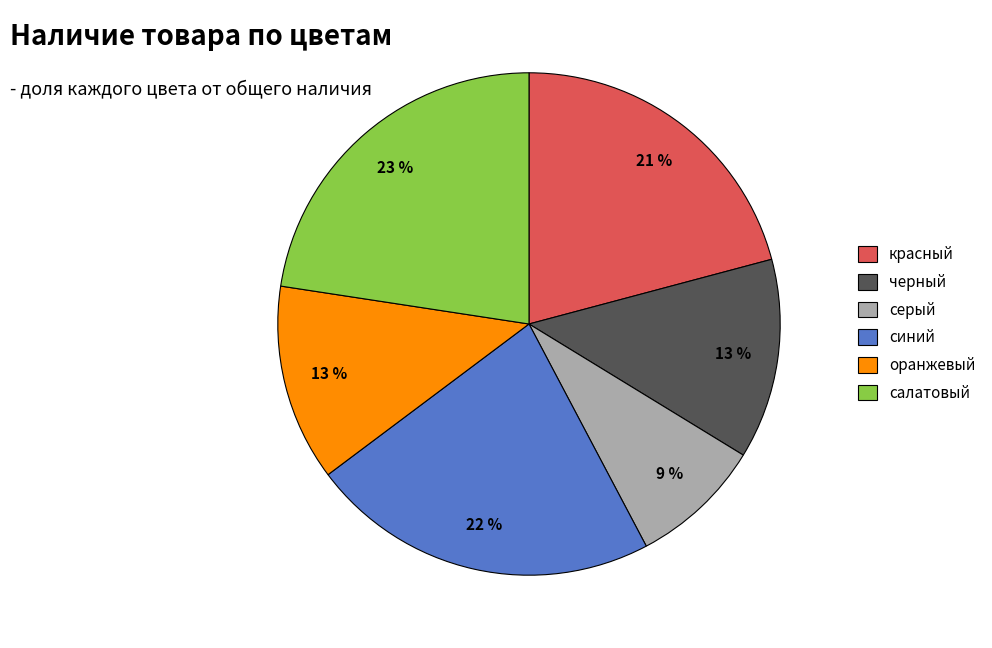

Is there any slice that represents more than half of the pie?

No